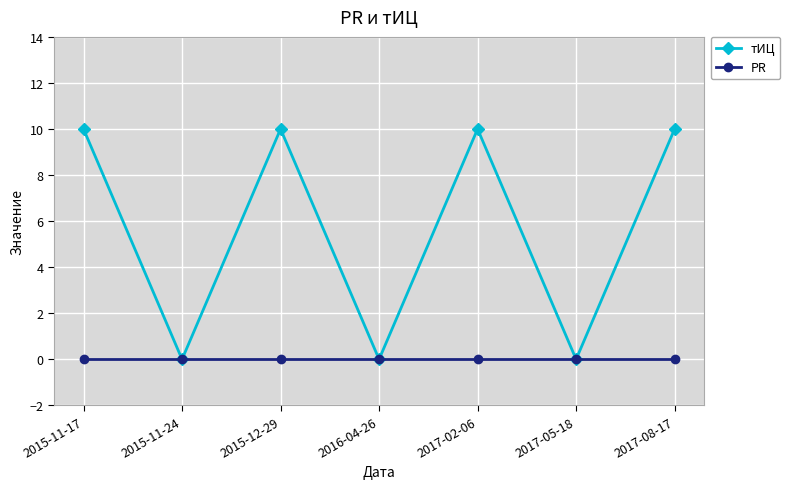

True or false: тИЦ has a value of 0 at 2017-05-18.

True